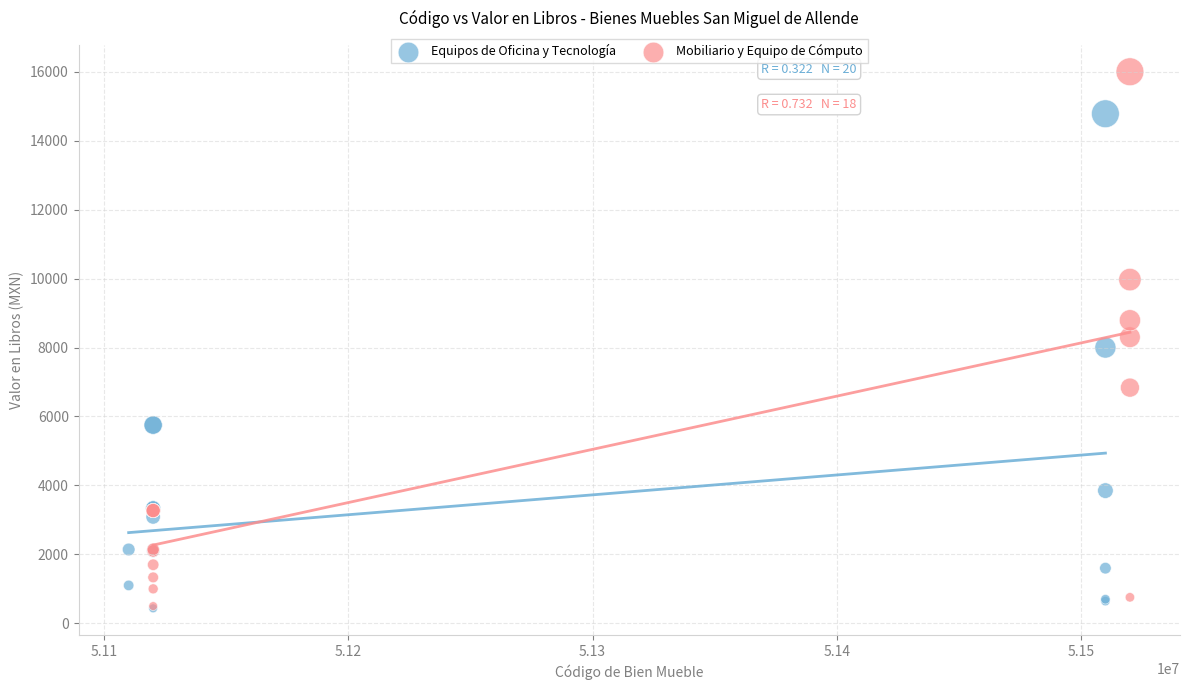

Which series contains the highest Y value?

Mobiliario y Equipo de Cómputo